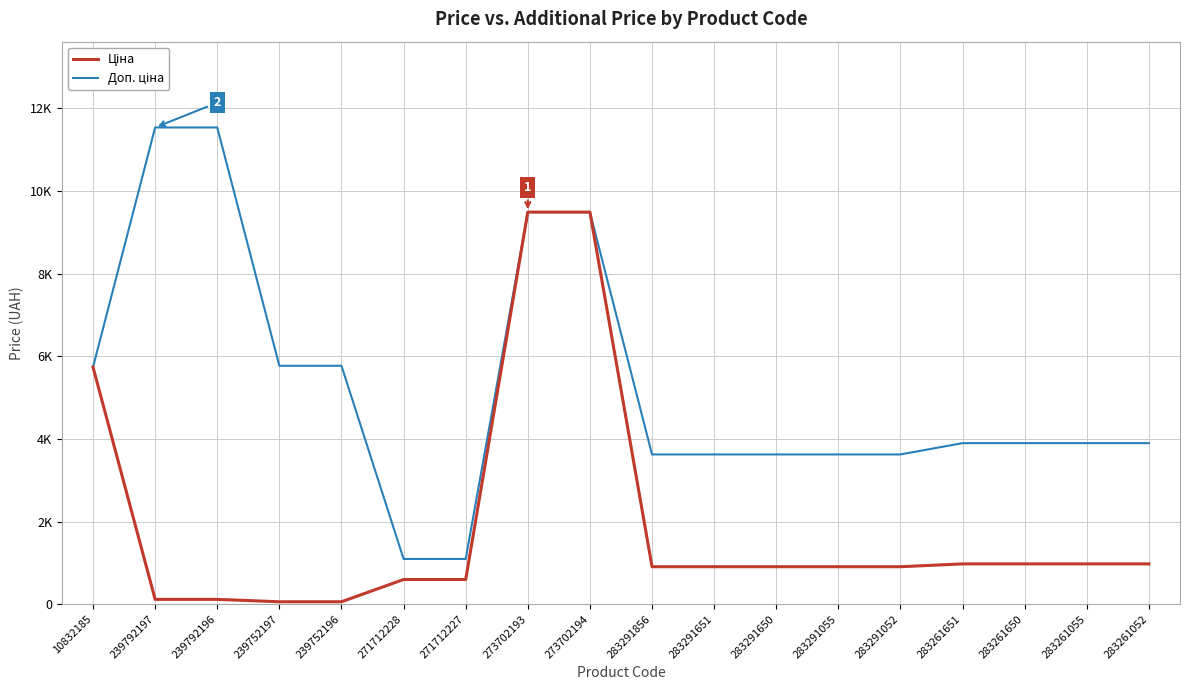

True or false: Доп. ціна and Ціна intersect in this chart.

False